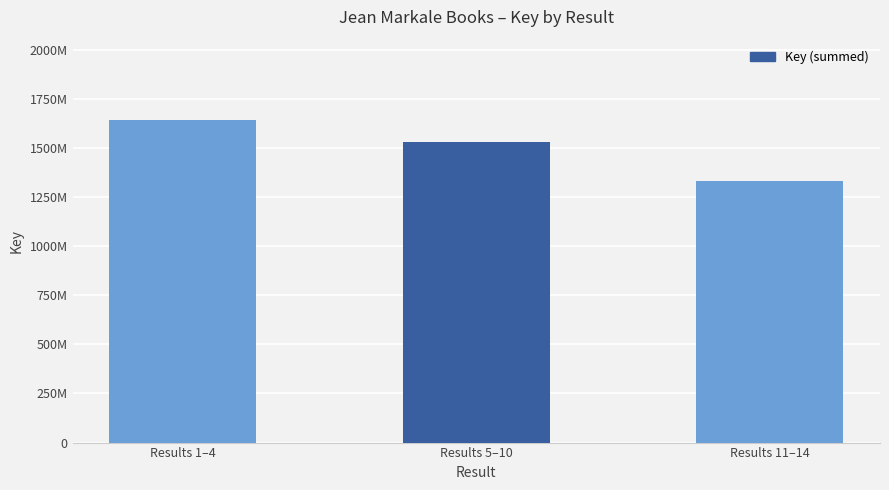

Reading right to left, transcribe all the data shown in this chart.

1330588148	1531481509	1640198562